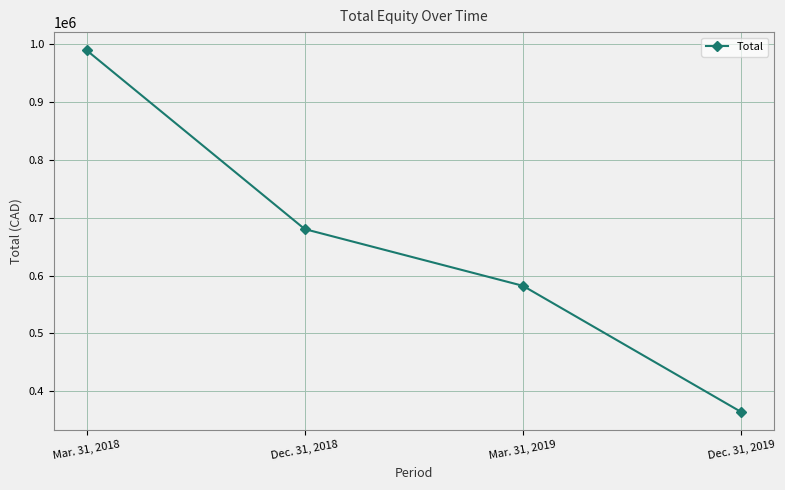

Rank the categories by value from highest to lowest.

Mar. 31, 2018, Dec. 31, 2018, Mar. 31, 2019, Dec. 31, 2019